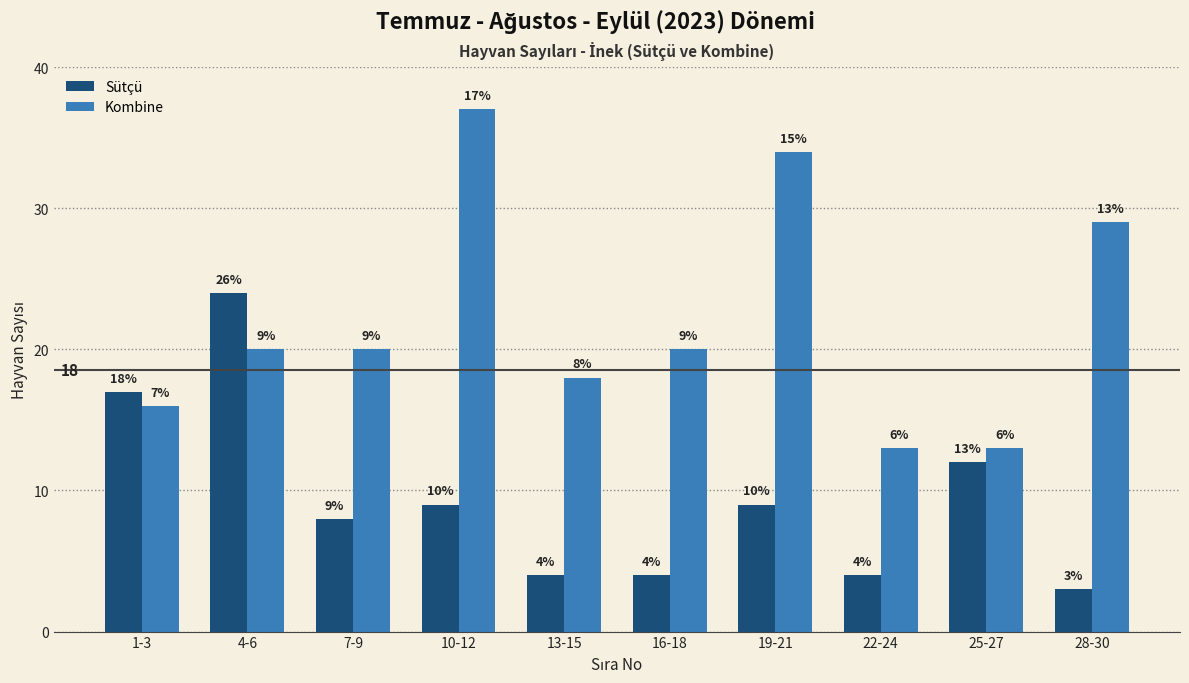

What are all the series names shown in the legend?

Sütçü, Kombine